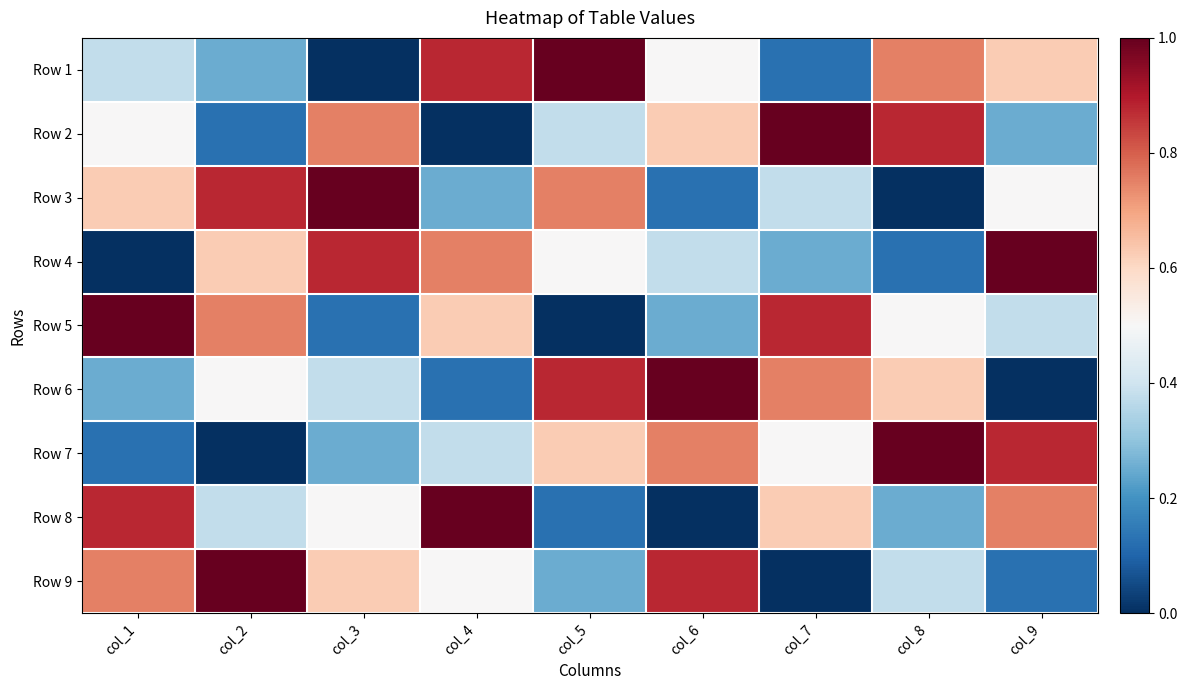

Between col_9 and col_3, which is larger?

col_9